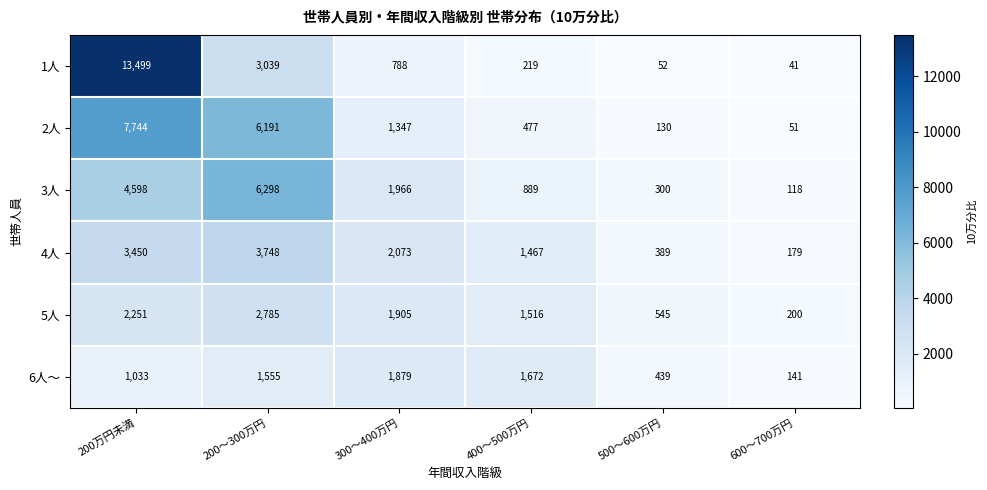

What is the difference between the maximum and second lowest values in the 4人 series?

3359